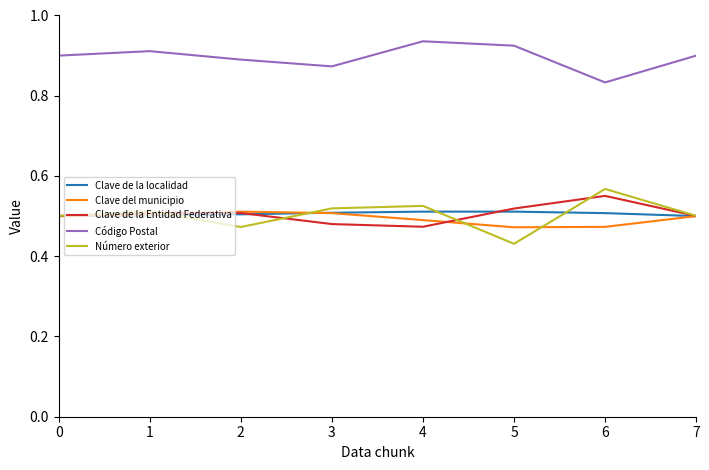

The Clave del municipio series shows 0.5 at 7. True or false?

True